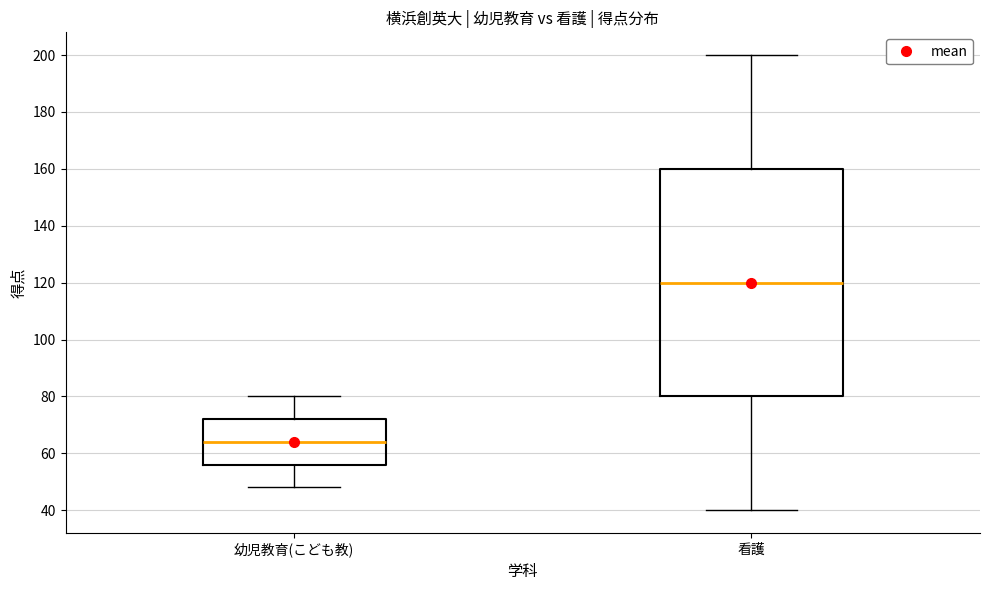

Reading left to right, transcribe this box plot: for each box, give where its median line is, the range the box spans, and where its two whiskers end, as read against the y-axis. The values are not printed on the chart, so give them approximately, as read against the axis.

幼児教育(こども教): median 64, box 56 to 72, whiskers 48 to 80
看護: median 120, box 80 to 160, whiskers 40 to 200